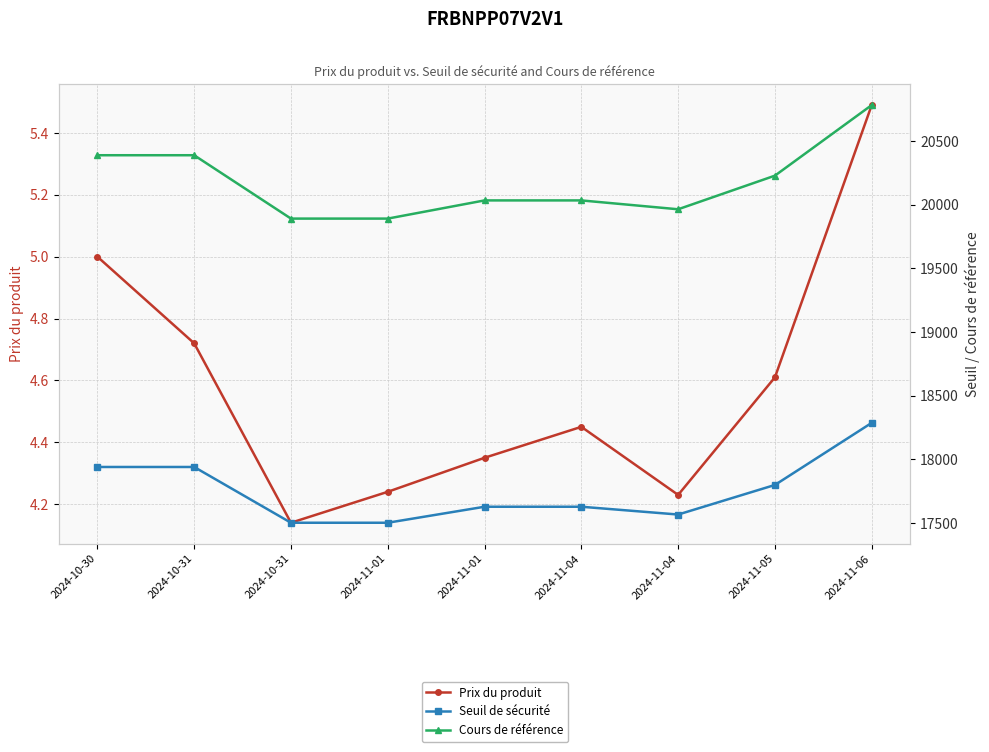

What is the difference between the second highest and second lowest values in the Cours de référence series?

497.3